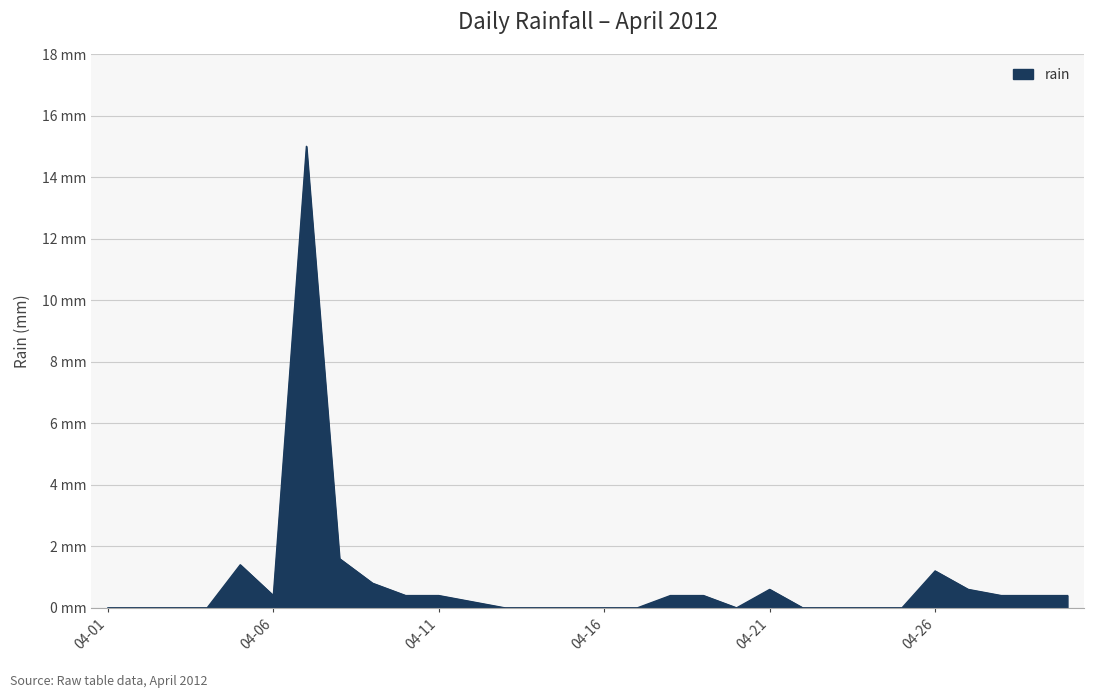

At which category does the data reach its first local valley?

2012-04-06